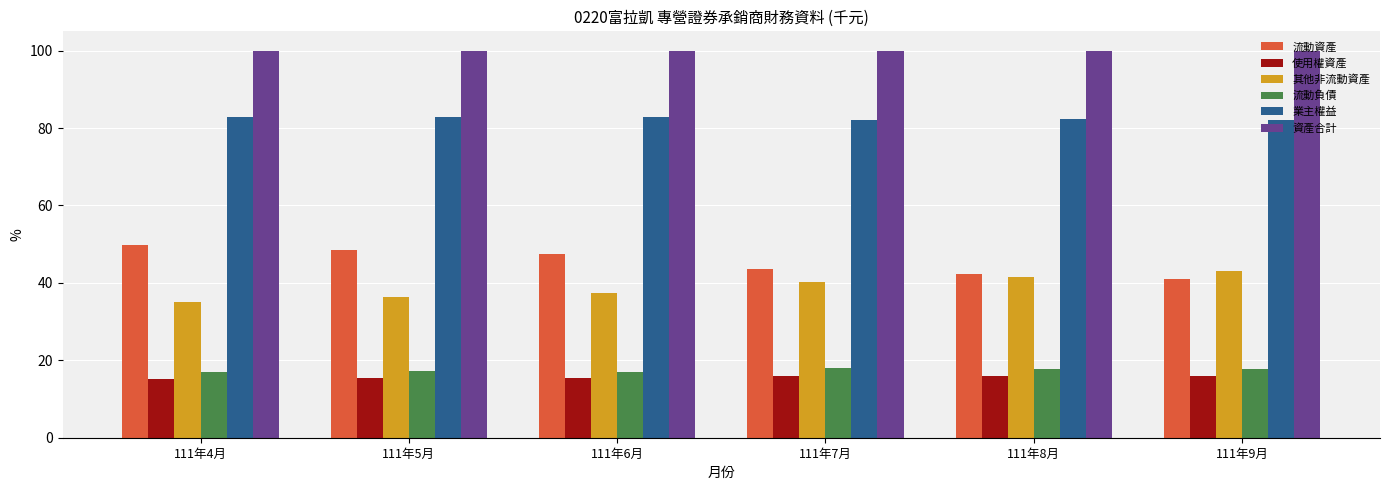

What is the difference between the maximum and minimum values in the 其他非流動資產 series?

8.1